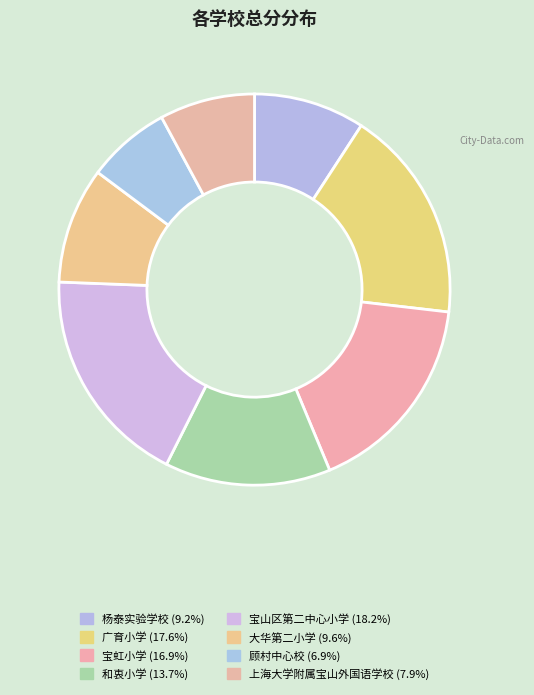

Is 宝虹小学 the majority of the pie?

No